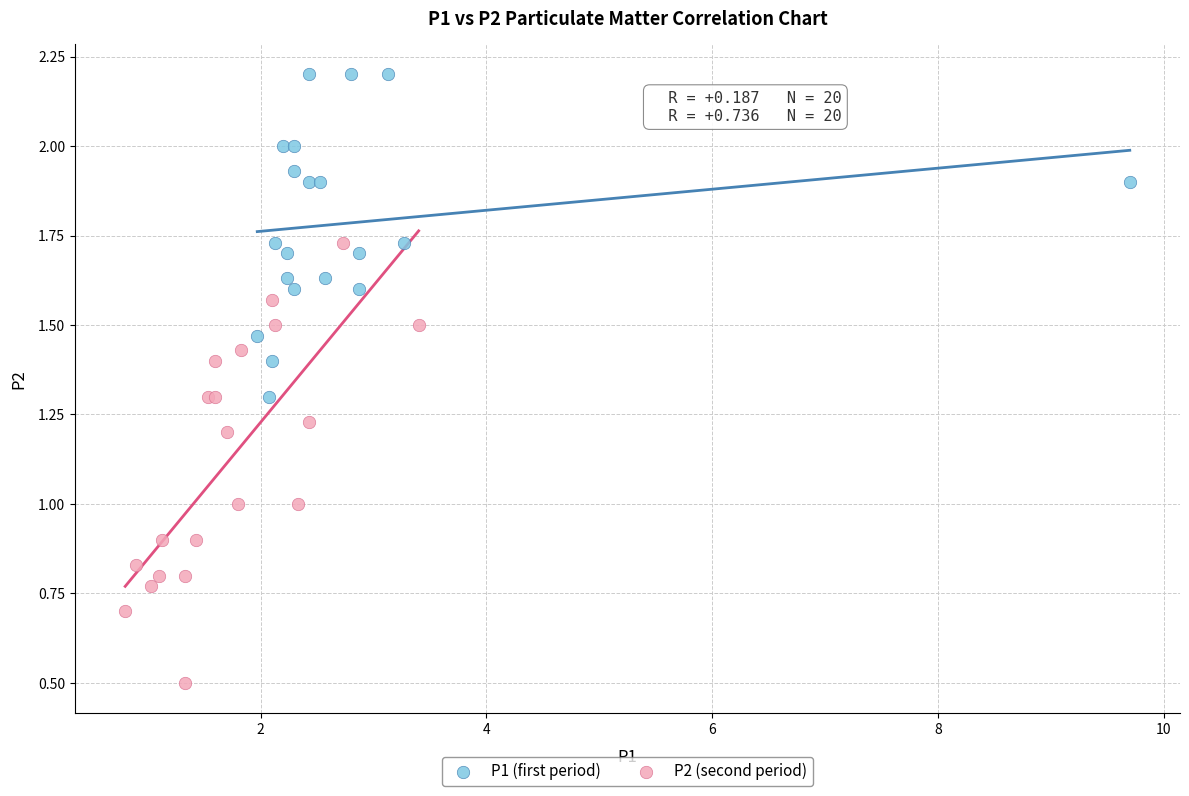

Which series contains the highest Y value?

P1 (first period)